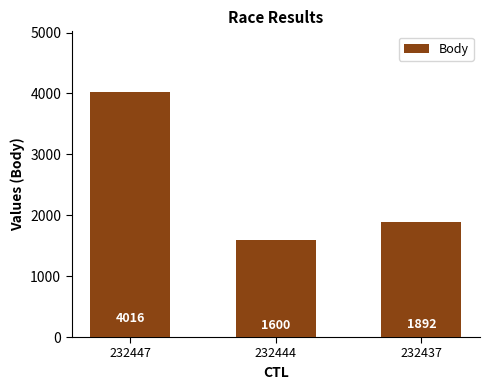

What is the value of the 2nd bar from the left?

1600